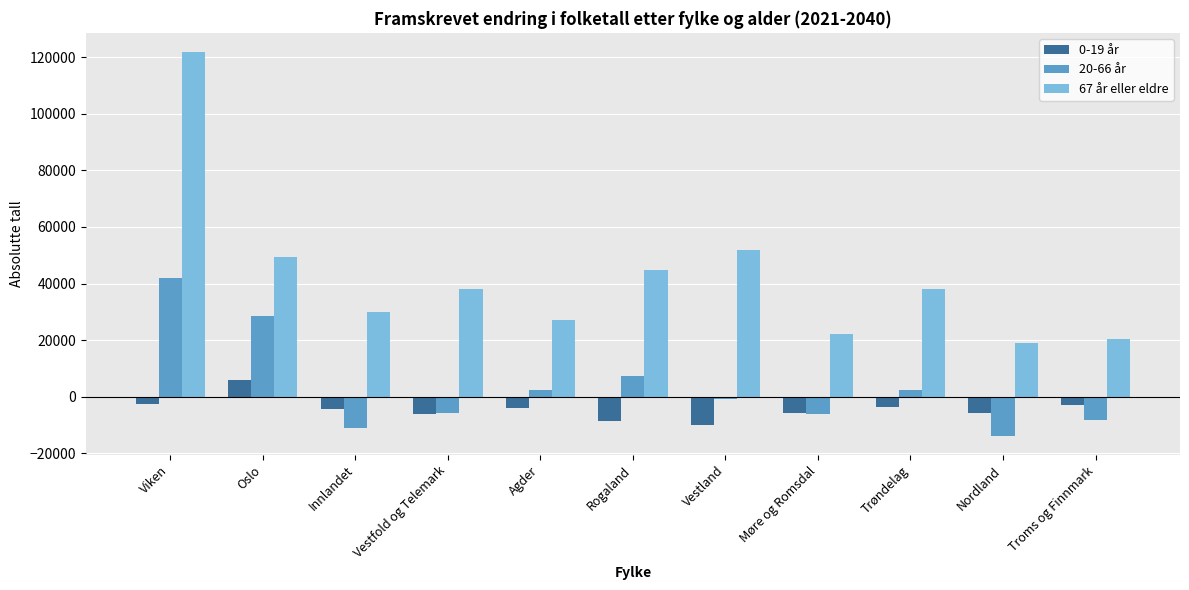

How many negative values does the 0-19 år series have?

10